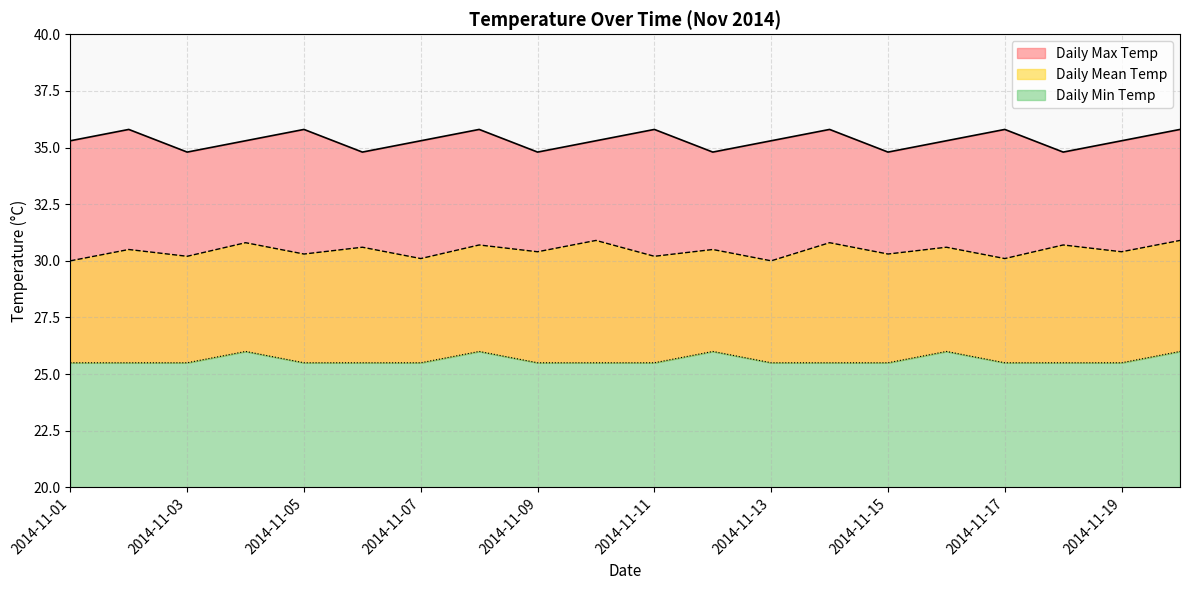

True or false: Daily Min Temp has a value of 16.4 at 2014-11-10.

False